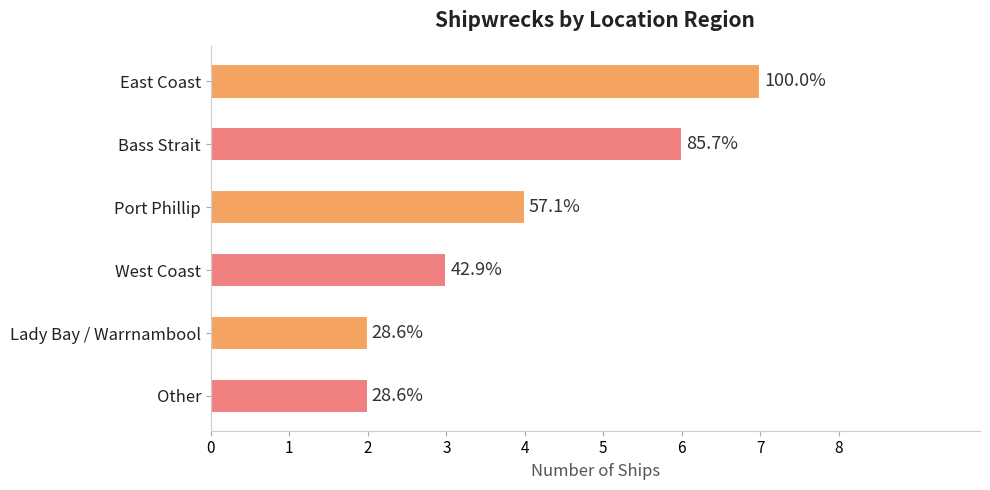

Does the chart contain any negative values?

No